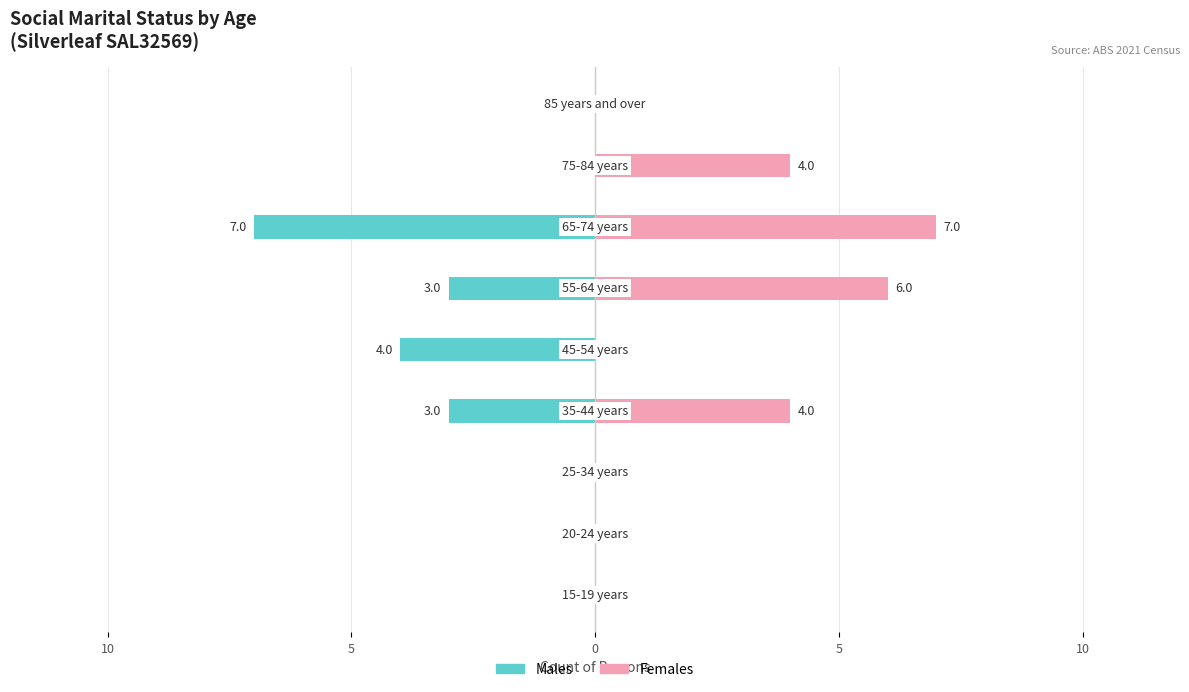

What are all the series names shown in the legend?

Males, Females